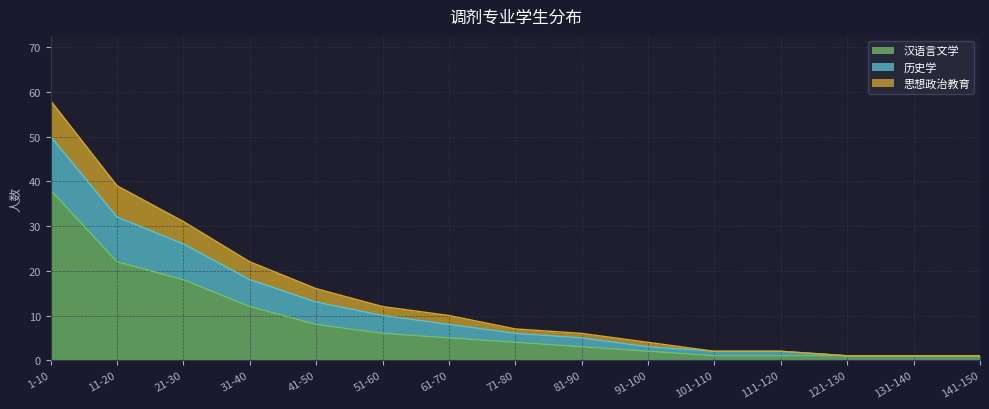

True or false: 汉语言文学 and 历史学 cross at least once.

False